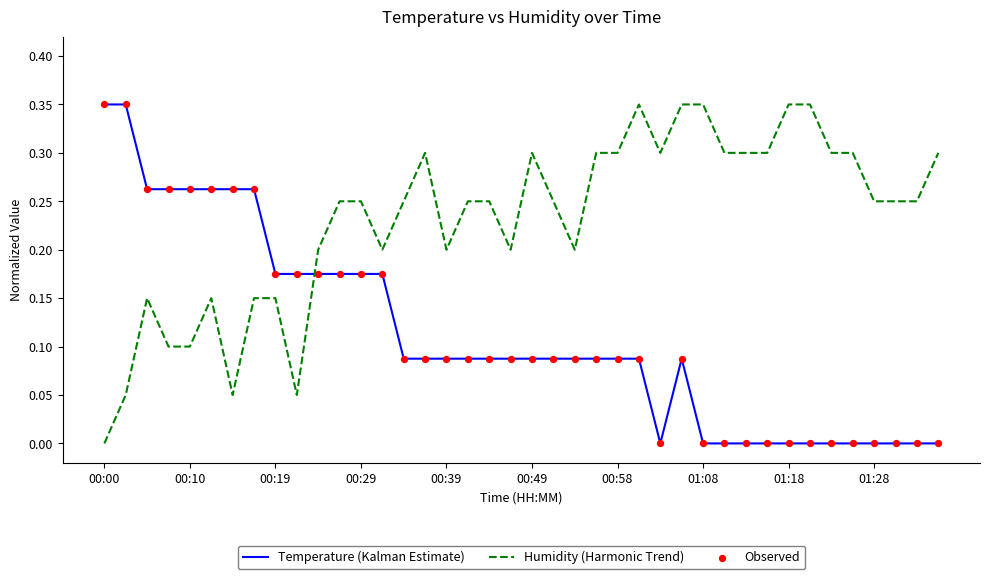

After their last crossing, which series has the higher values: Humidity (Harmonic Trend) or Temperature (Kalman Estimate)?

Humidity (Harmonic Trend)